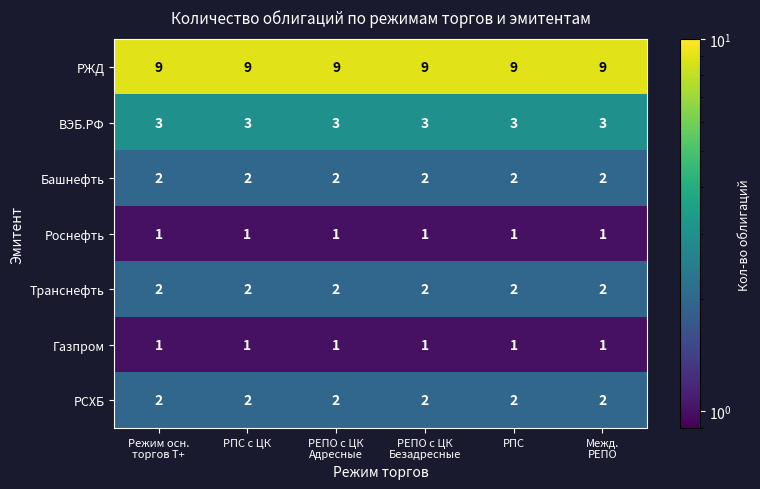

At how many categories does at least one series exceed 1?

6